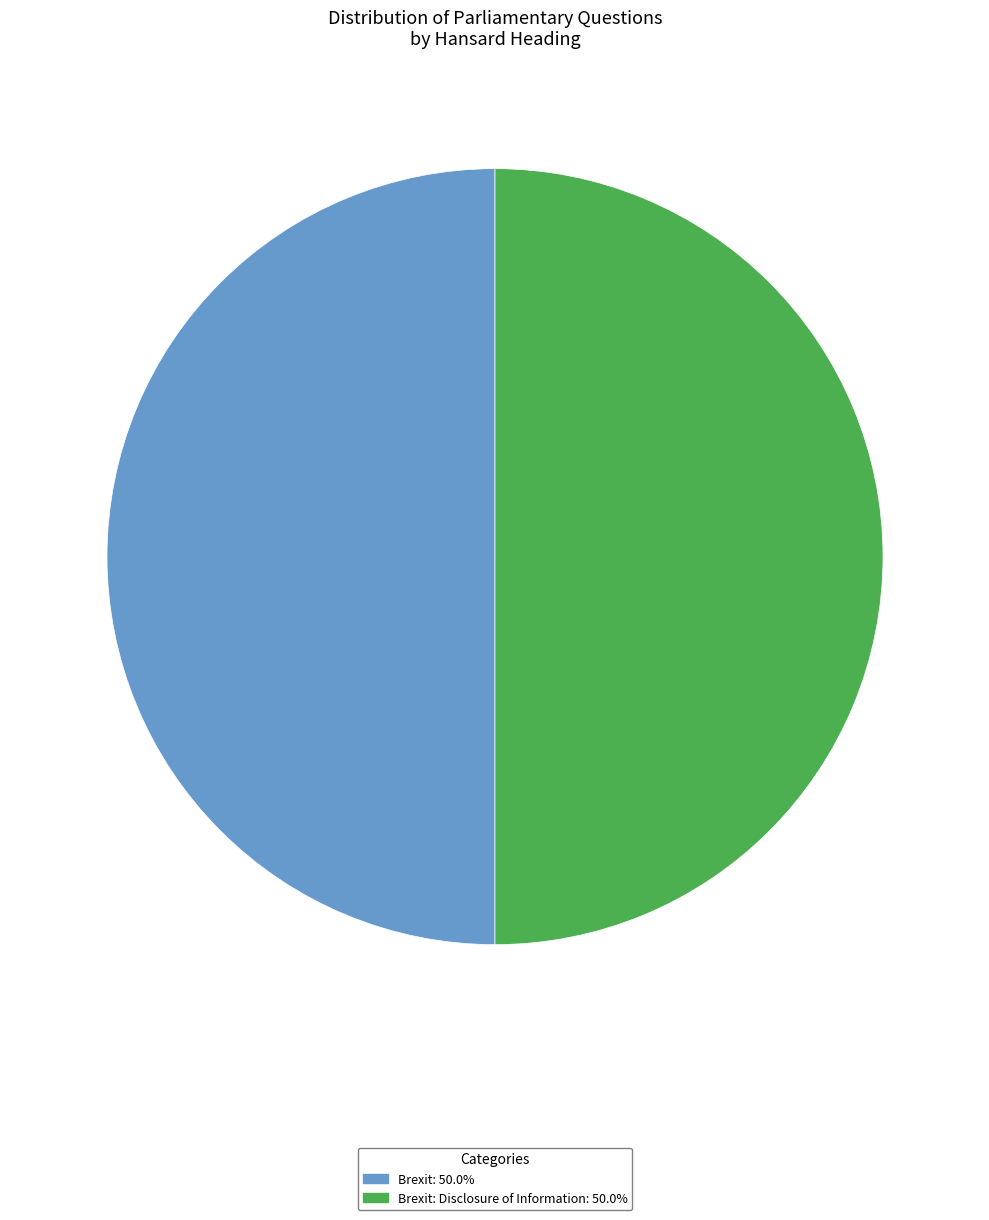

Approximately how many times larger is the value at Brexit: 50.0% compared to Brexit: Disclosure of Information: 50.0%?

1.0